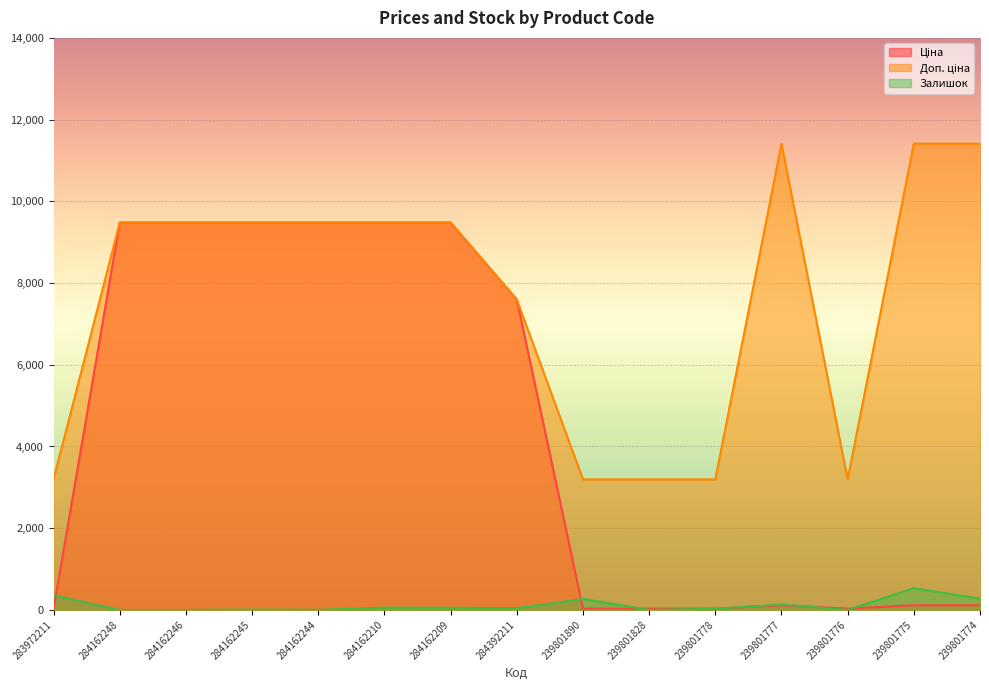

At which category is the sum across all series the highest?

284162210